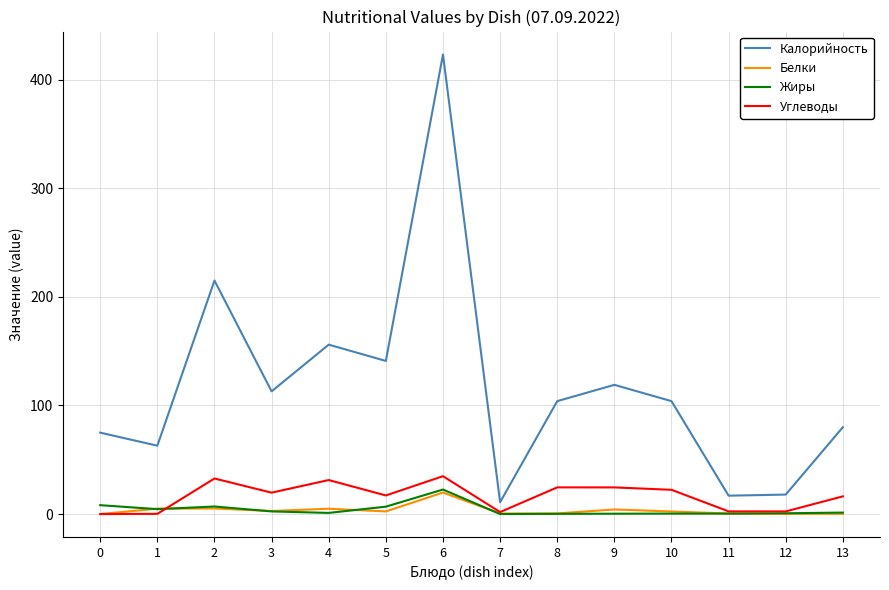

True or false: Жиры has a value of 1.4 at 13.

True